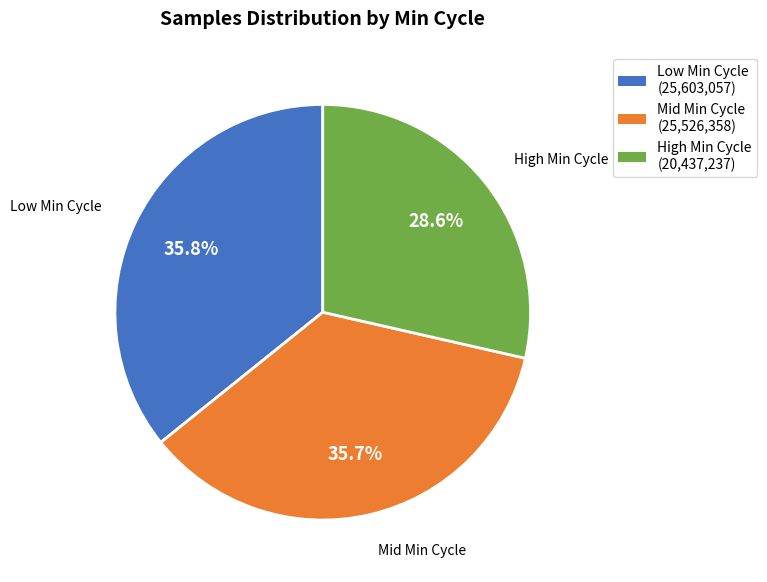

Count the number of slices in the pie.

3